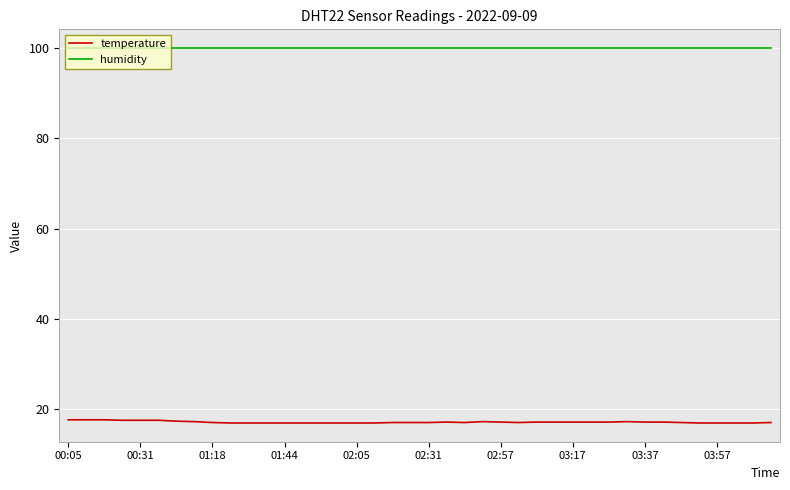

Which series has the largest total across all categories?

humidity